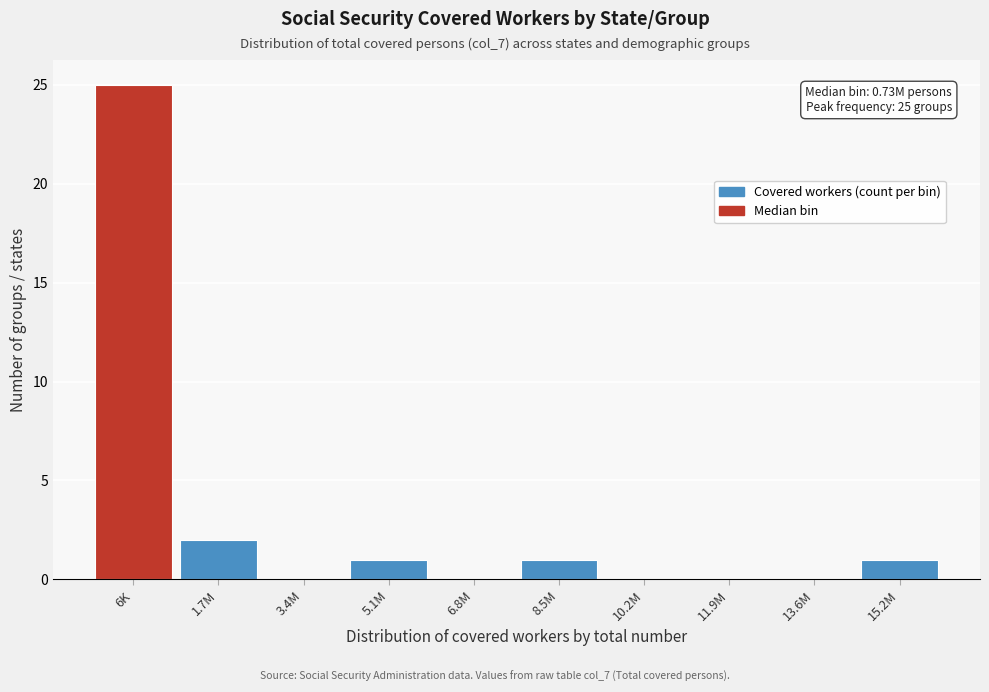

Reading left to right, list all the values displayed in this chart.

6K=25	1.7M=2	3.4M=0	5.1M=1	6.8M=0	8.5M=1	10.2M=0	11.9M=0	13.6M=0	15.2M=1